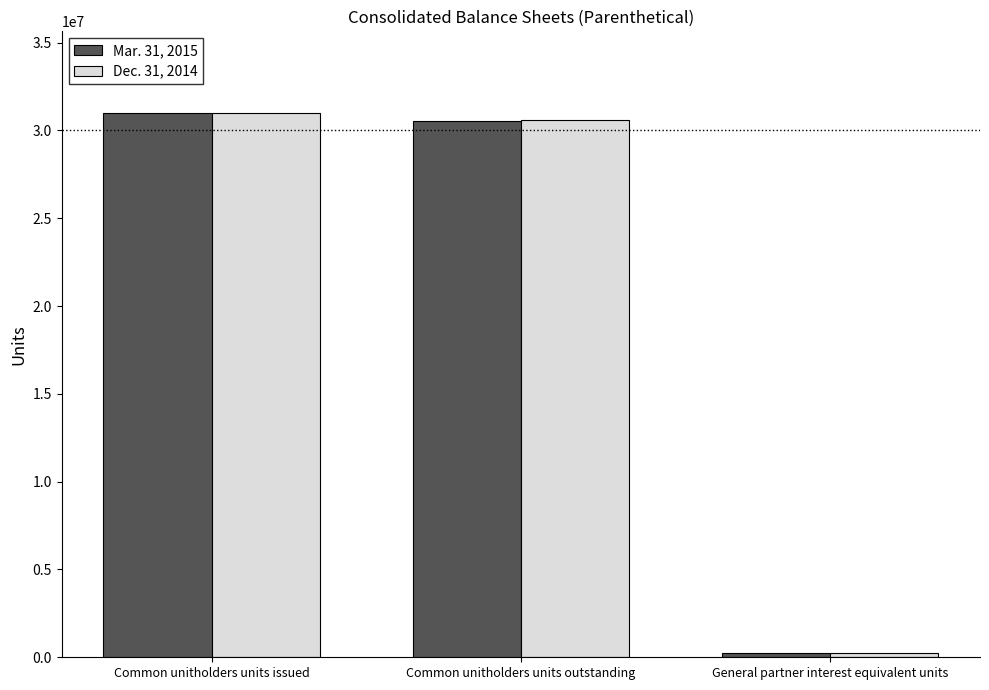

At which label does Dec. 31, 2014 first exceed 30604961?

Common unitholders units issued